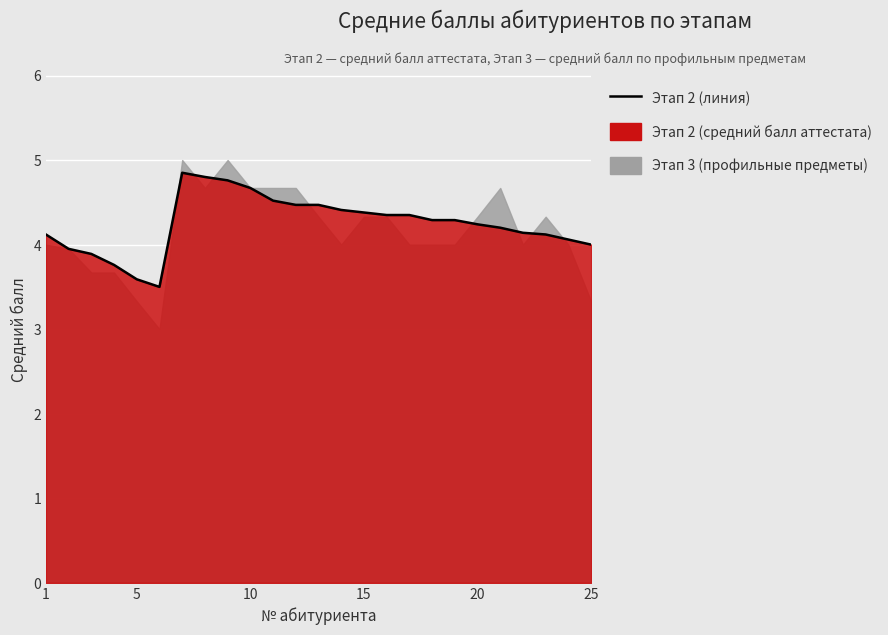

Reading left to right, list all the values displayed in this chart.

4.1	4.0	3.9	3.8	3.6	3.5	4.8	4.8	4.8	4.7	4.5	4.5	4.5	4.4	4.4	4.3	4.3	4.3	4.3	4.2	4.2	4.1	4.1	4.1	4.0